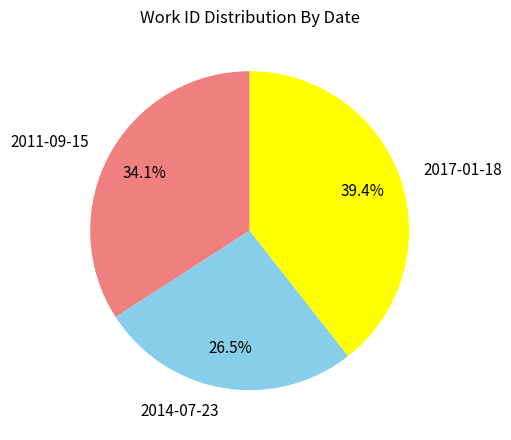

To the nearest percent, what is the difference between the largest and smallest slice percentages?

13%